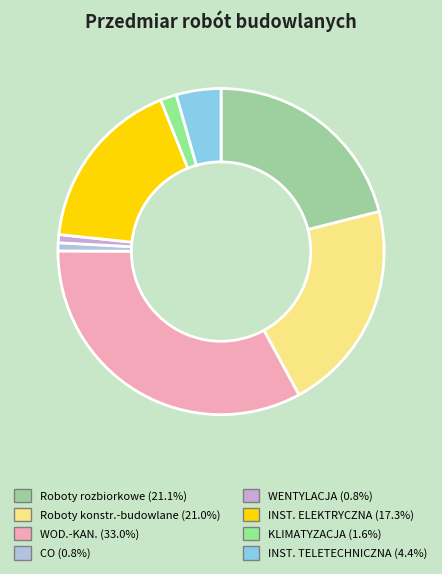

How many slices are in this pie chart?

8